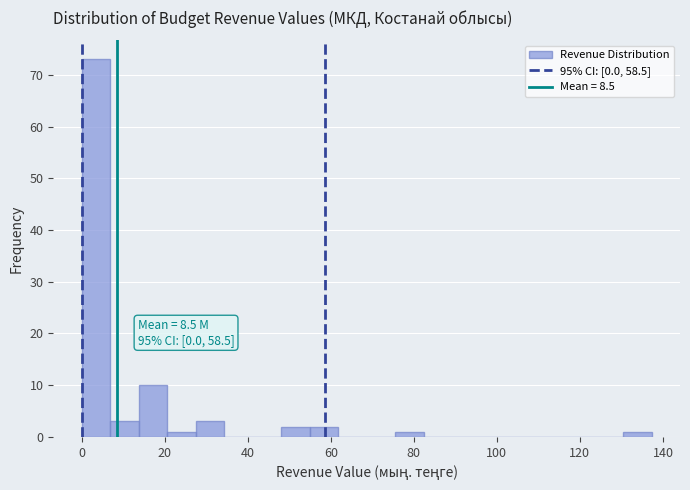

Around what value on the x-axis is the tallest bar? Give the approximate position of its centre, as read against the axis.

4